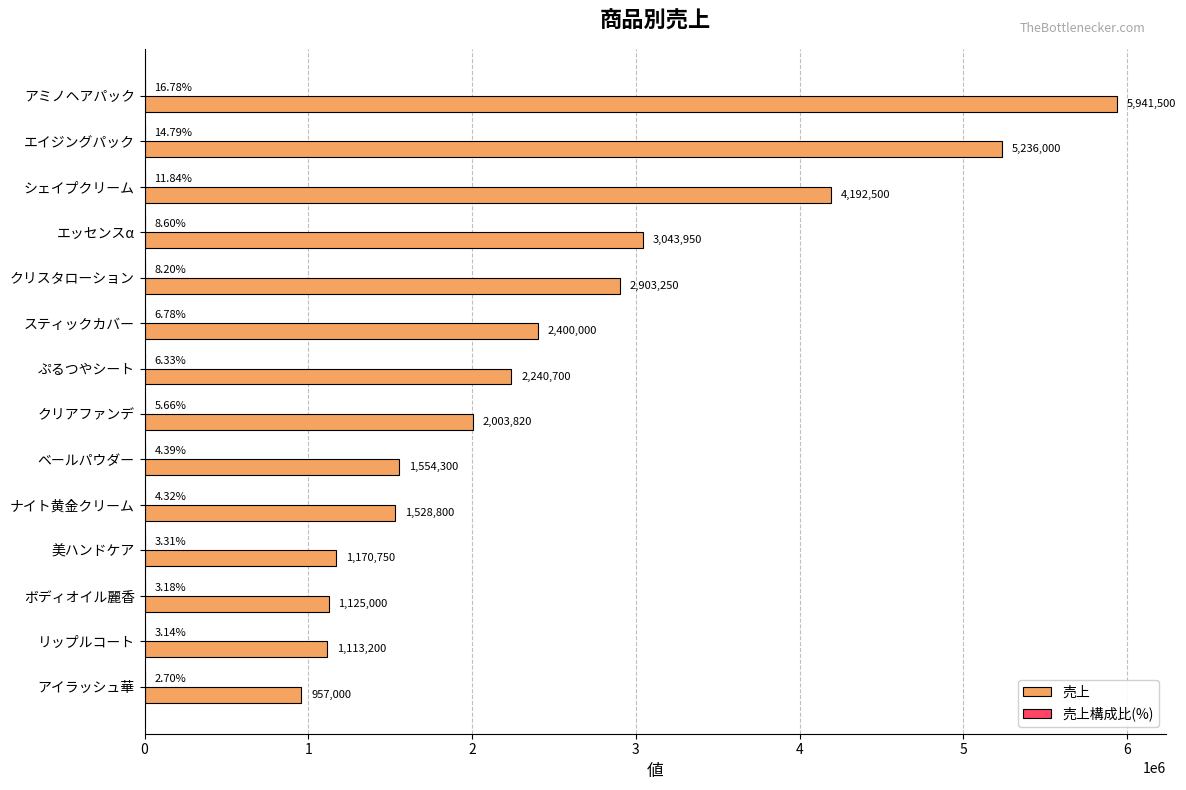

What is the sum of all 売上 values?

35410770.0